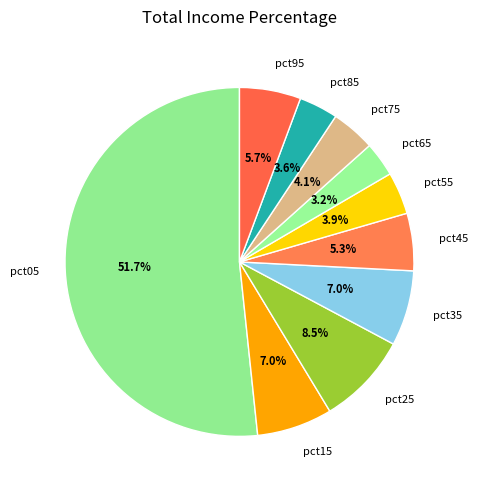

Does any single category account for the majority?

Yes